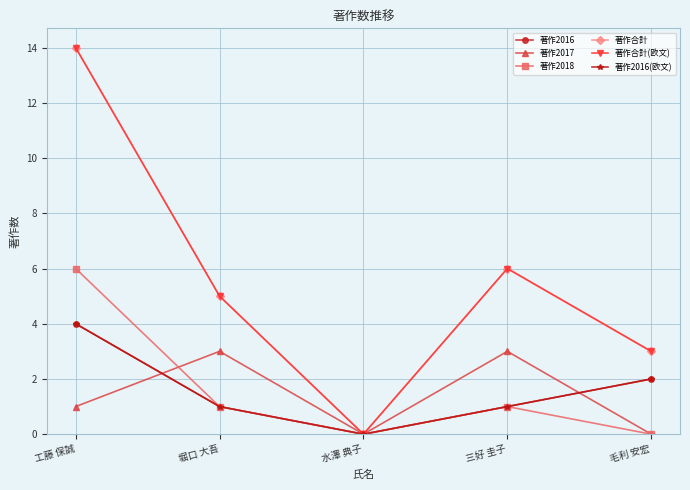

Which series has the largest total across all categories?

著作合計